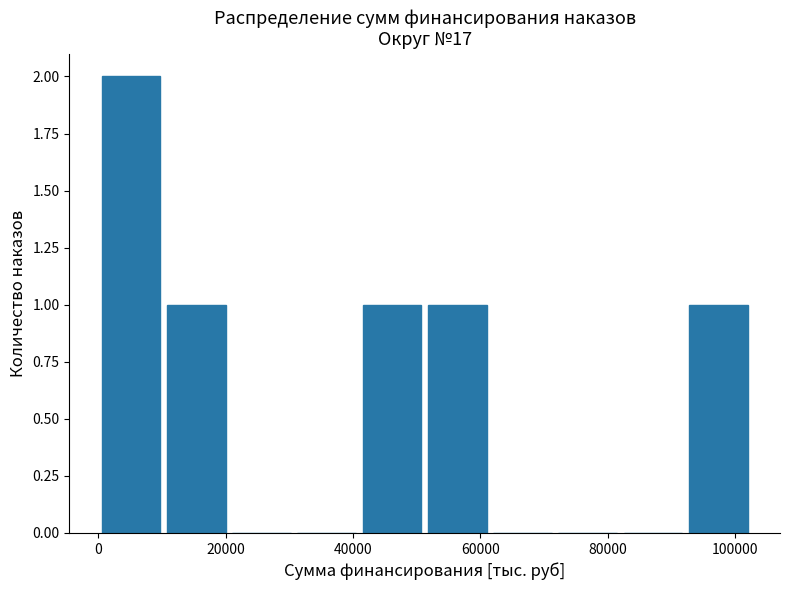

What is the height of the bar covering 52000 to 62000 on the x-axis? Neither the bar edges nor the heights are printed on the chart, so give them approximately, as read against the axes.

1